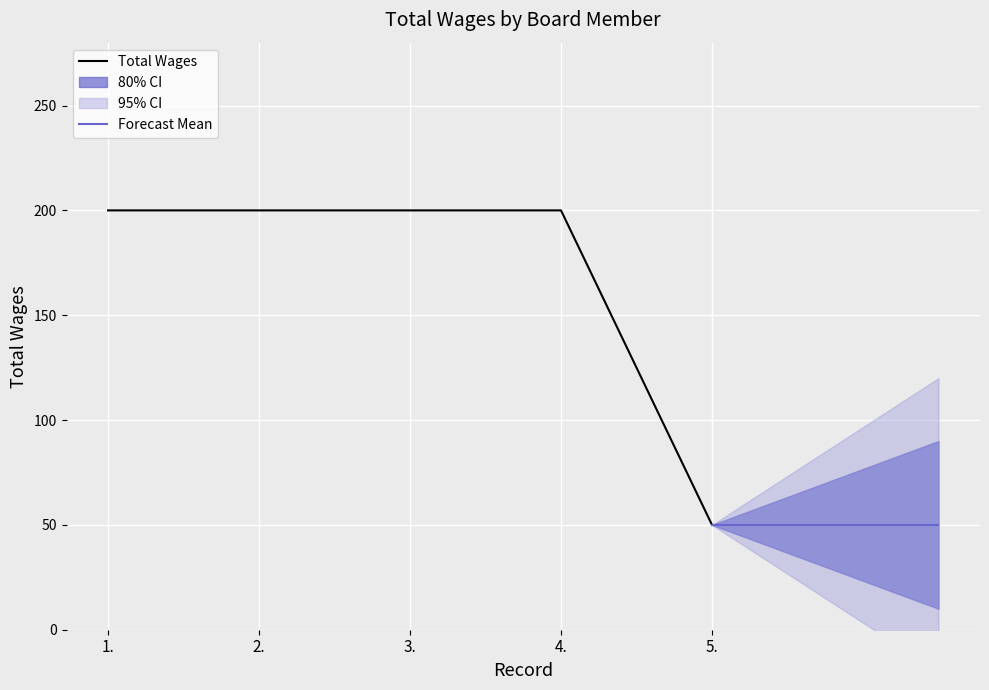

Reading left to right, what are all the values shown in this chart?

200	200	200	200	50